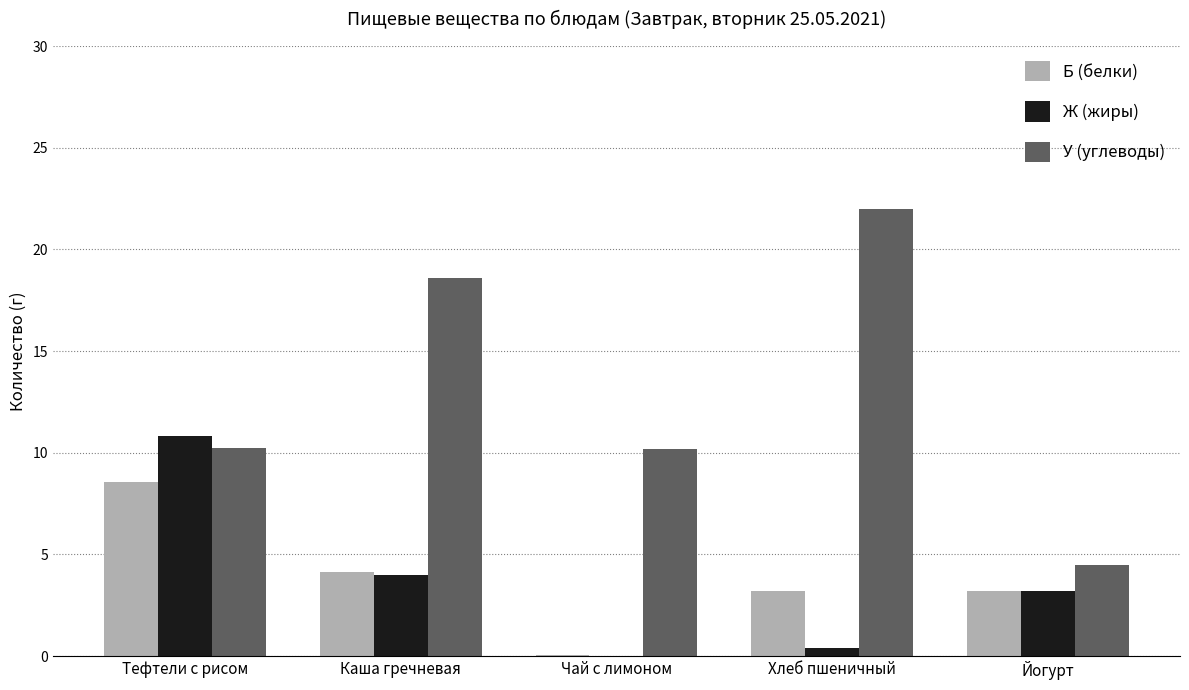

Is the value of Ж (жиры) at Тефтели с рисом greater than the value of Б (белки) at Тефтели с рисом?

Yes